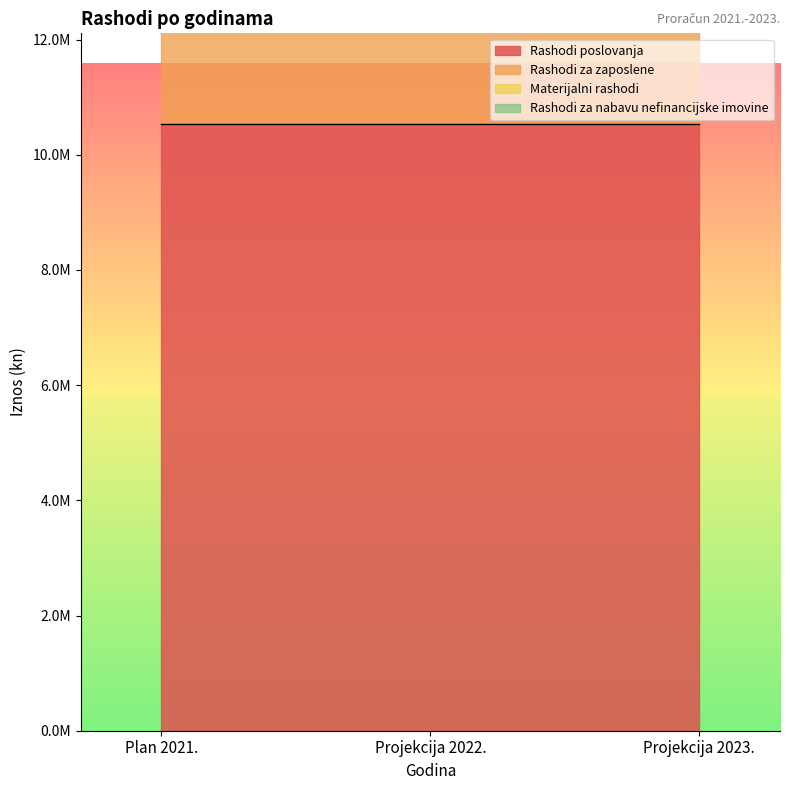

Reading left to right, extract all data points from this chart.

Rashodi poslovanja: 10529670	10529670	10529670
Rashodi za zaposlene: 8728050	8728050	8728050
Materijalni rashodi: 1799820	1799820	1799820
Rashodi za nabavu nefinancijske imovine: 157000	157000	157000